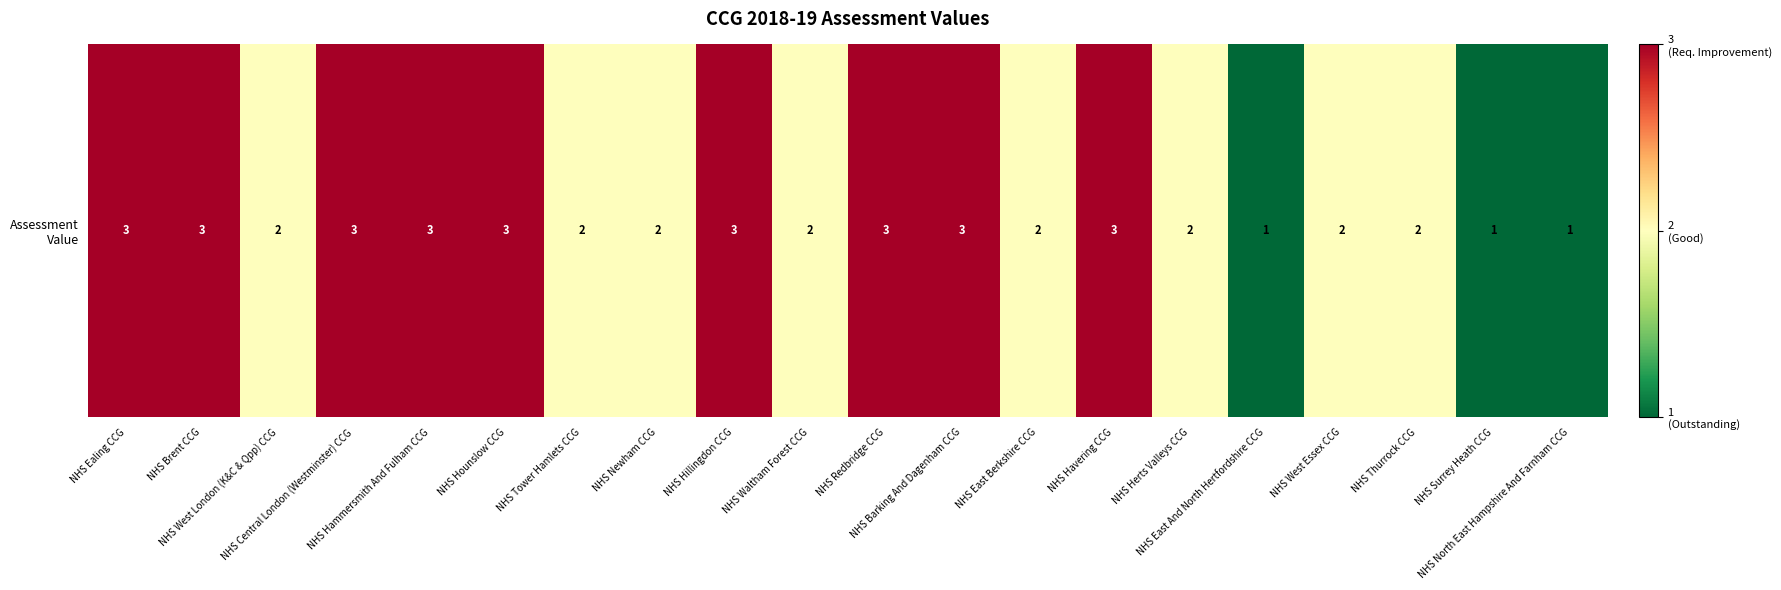

Count the values in the range 2 to 3.

17